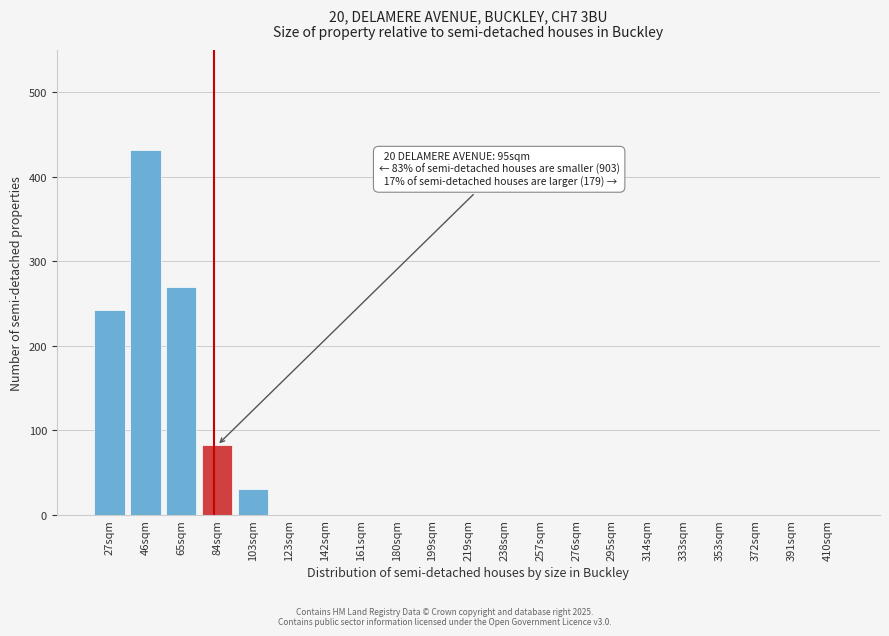

Reading right to left, transcribe all the data shown in this chart.

410sqm=0	391sqm=0	372sqm=0	353sqm=0	333sqm=0	314sqm=0	295sqm=0	276sqm=0	257sqm=0	238sqm=0	219sqm=0	199sqm=0	180sqm=0	161sqm=0	142sqm=0	123sqm=0	103sqm=30	84sqm=82	65sqm=270	46sqm=432	27sqm=242